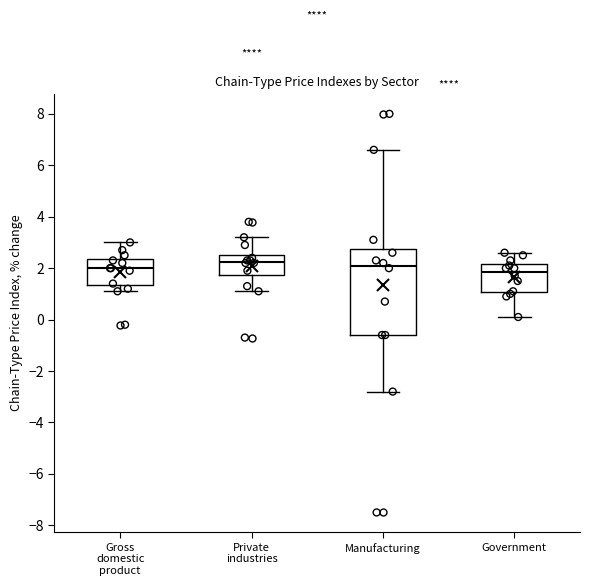

Where is the upper edge of the box for Private industries on the y-axis? The values are not printed on the chart, so give them approximately, as read against the axis.

2.6